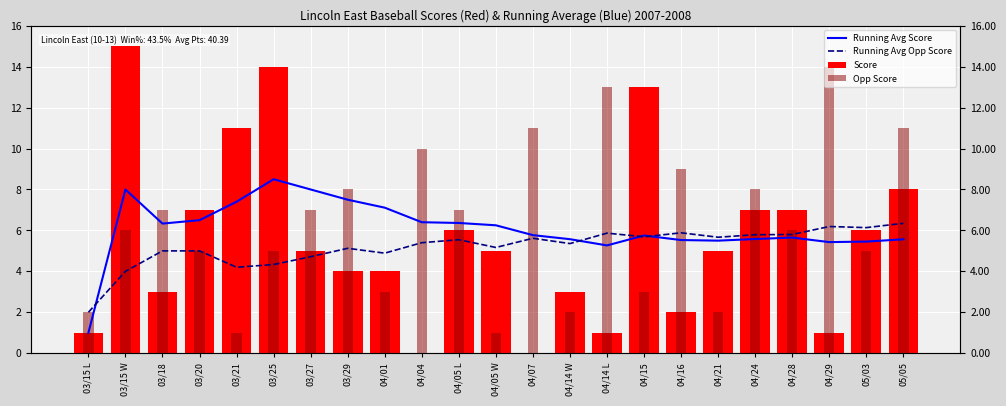

Is it true that Running Avg Score equals 1.0 at 03/15 L?

True